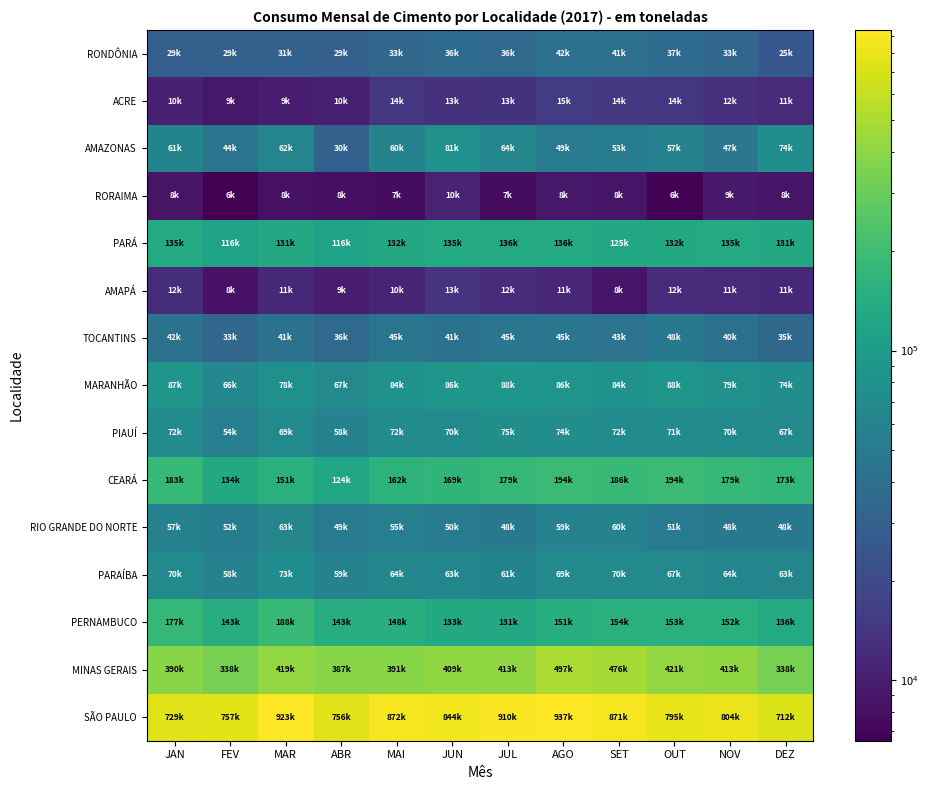

What is the total value across all series at JUN?

2163212